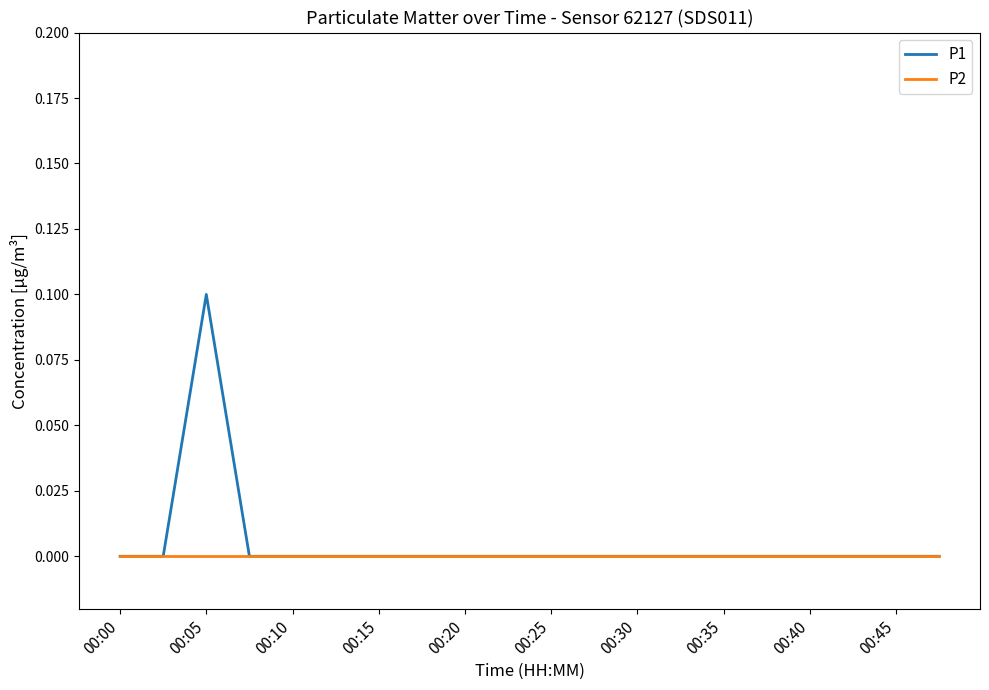

List the series in order of their overall mean, highest first.

P1, P2